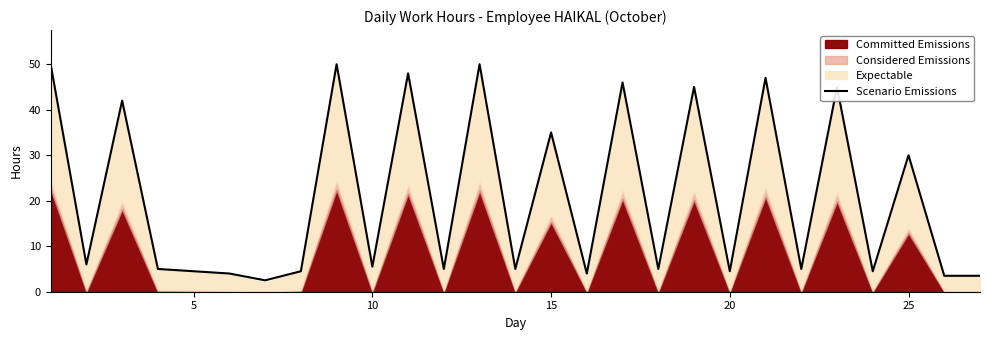

Where is Scenario Emissions nearest to the value 26?

25